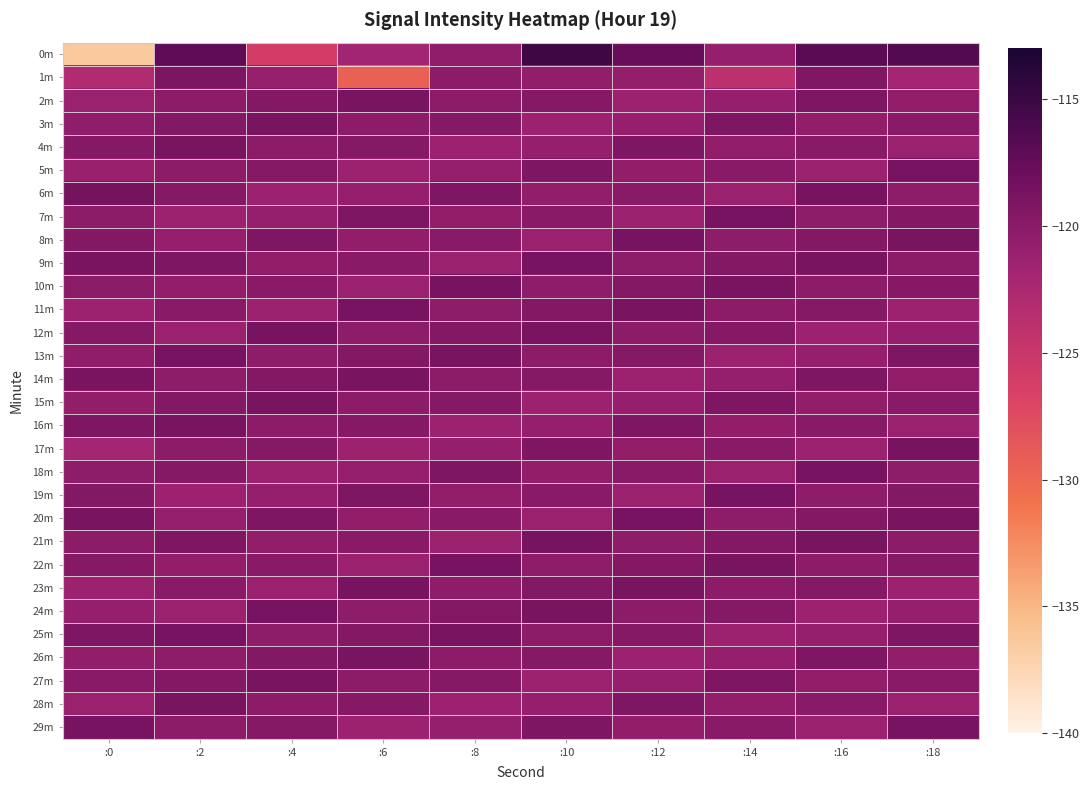

What is the spread (max minus min) of values at :2?

4.2